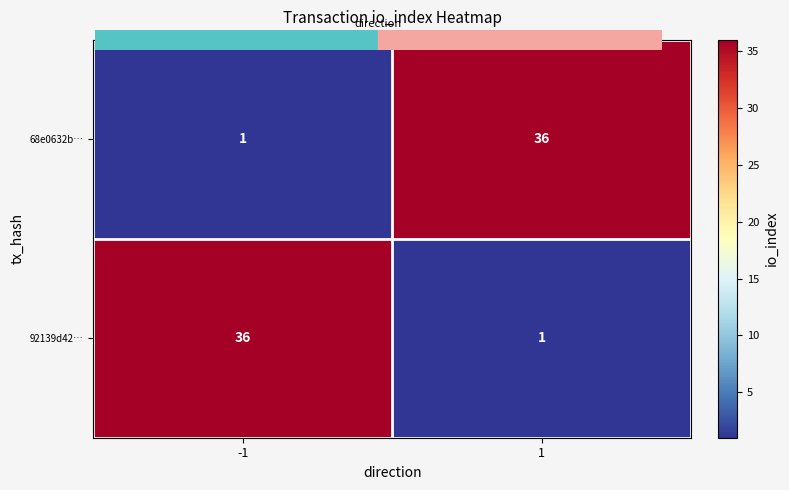

What is the total value across all series at -1?

37